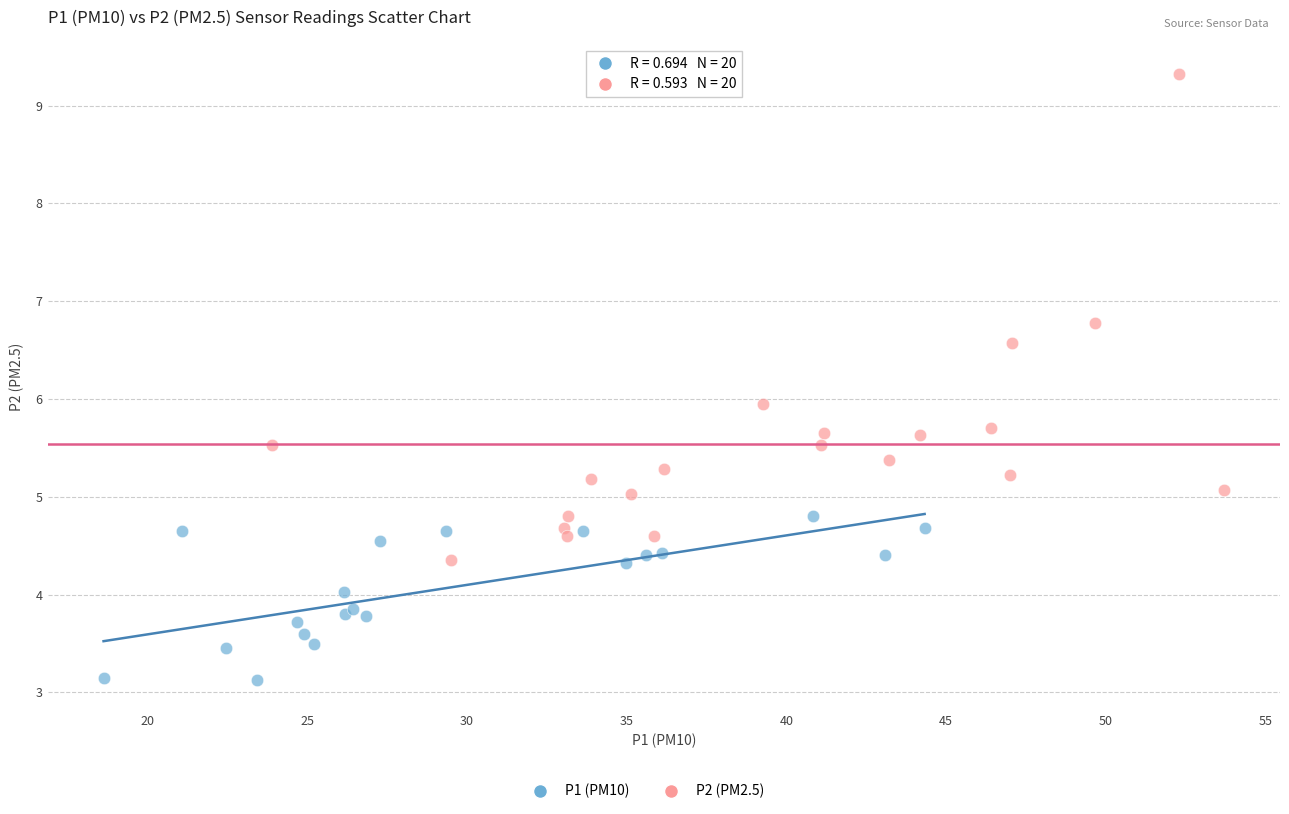

Which series reaches the maximum Y coordinate?

P2 (PM2.5)